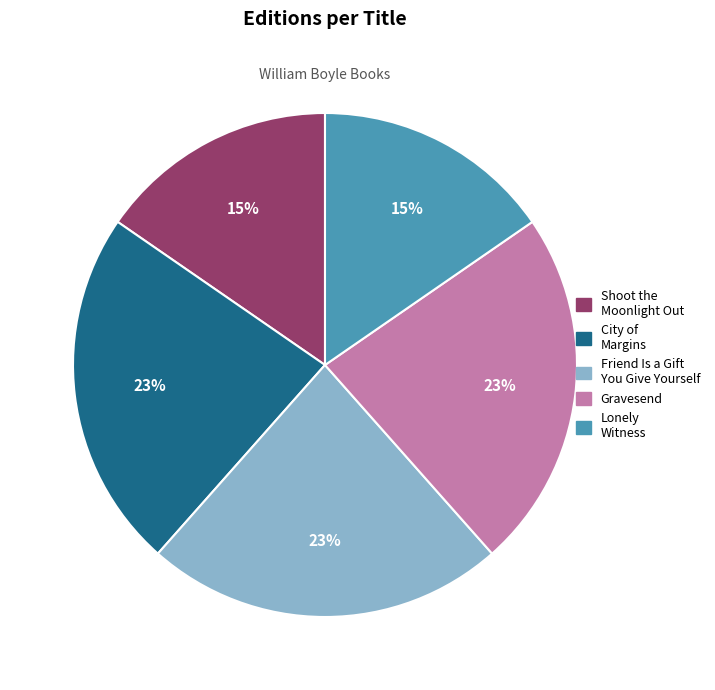

How many segments does this pie chart have?

5